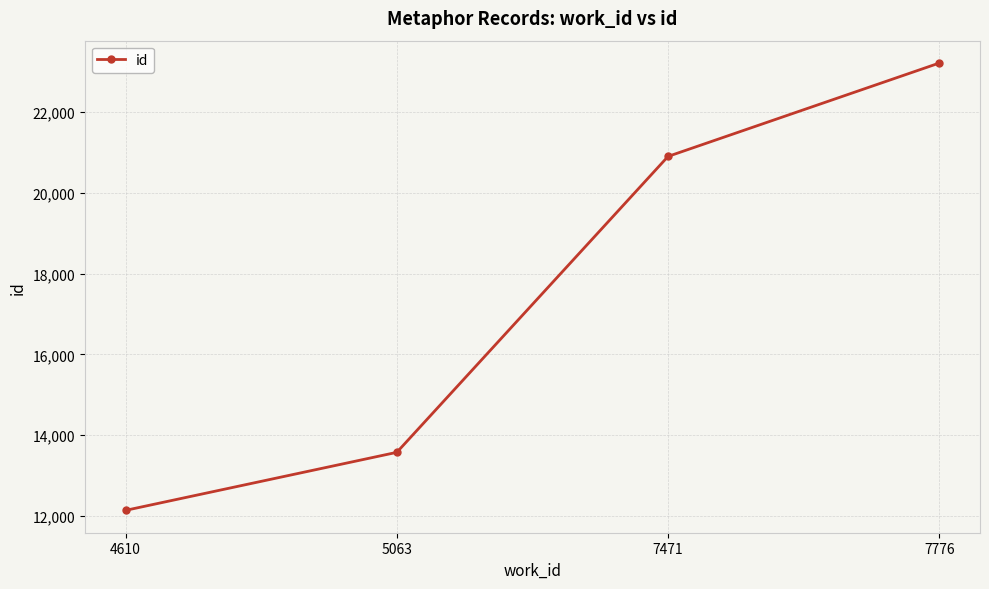

Rank the categories by value from highest to lowest.

7776, 7471, 5063, 4610